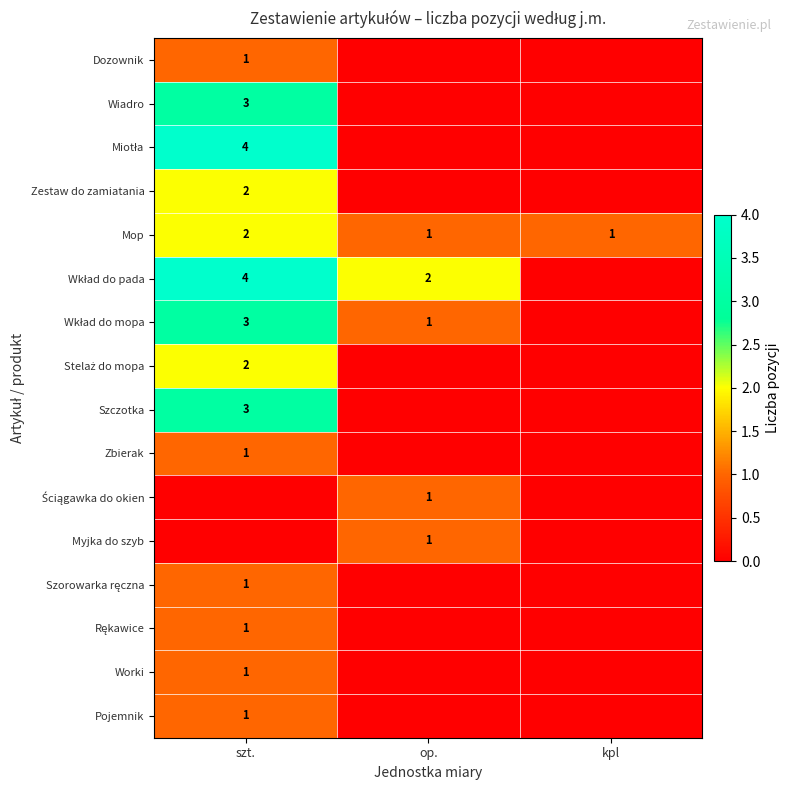

True or false: Worki has a value of 2 at szt..

False